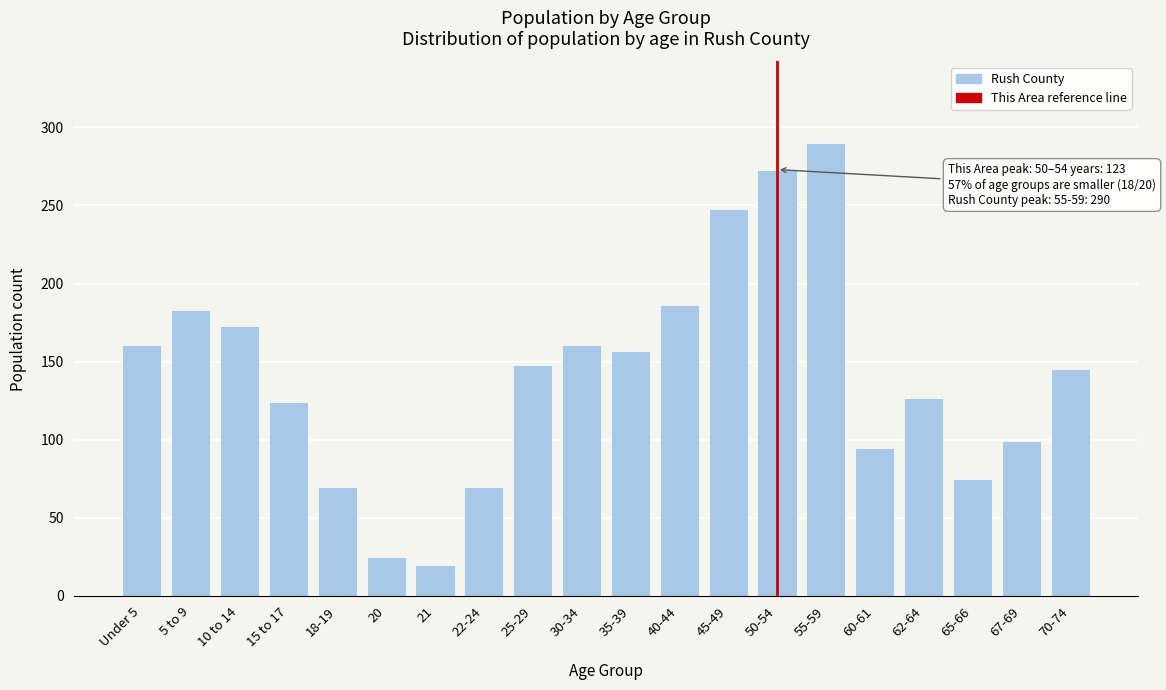

Reading right to left, list all the values displayed in this chart.

145	99	75	127	95	290	273	248	186	157	161	148	70	20	25	70	124	173	183	161